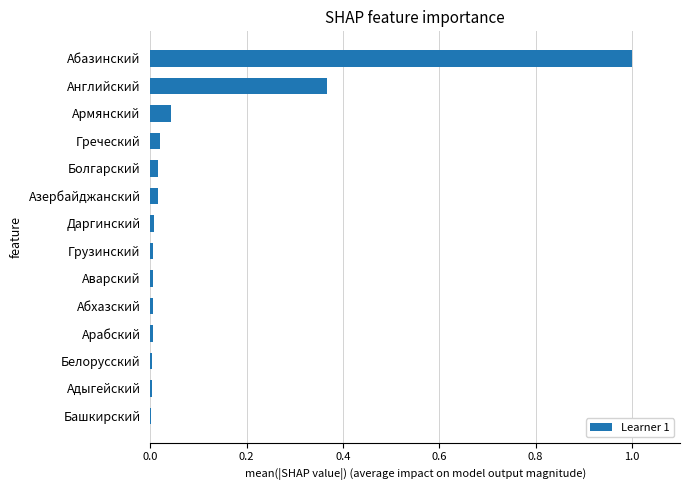

The value at Абхазский is 0.0. True or false?

True